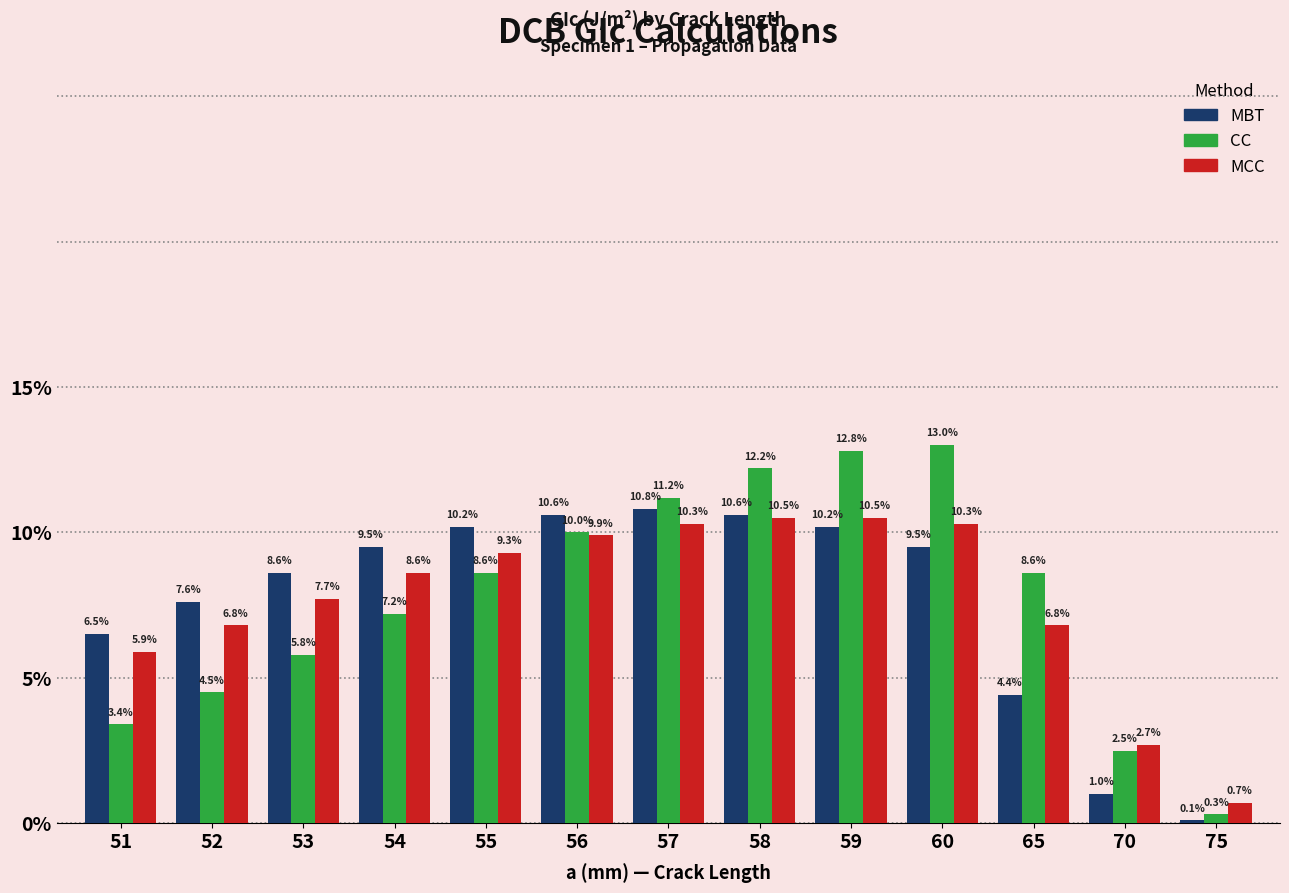

Reading left to right, list all the values displayed in this chart.

MBT: 6.5	7.6	8.6	9.5	10.2	10.6	10.8	10.6	10.2	9.5	4.4	1.0	0.1
CC: 3.4	4.5	5.8	7.2	8.6	10.0	11.2	12.2	12.8	13.0	8.6	2.5	0.3
MCC: 5.9	6.8	7.7	8.6	9.3	9.9	10.3	10.5	10.5	10.3	6.8	2.7	0.7